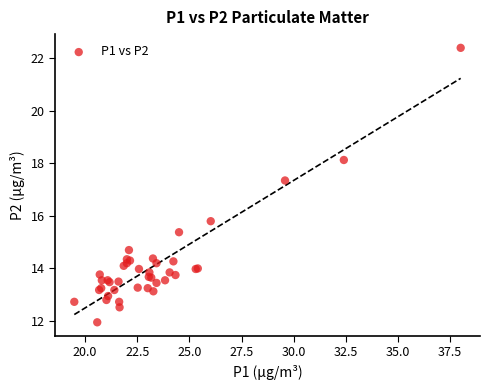

What Y value in the scatter plot is closest to 17?

17.4